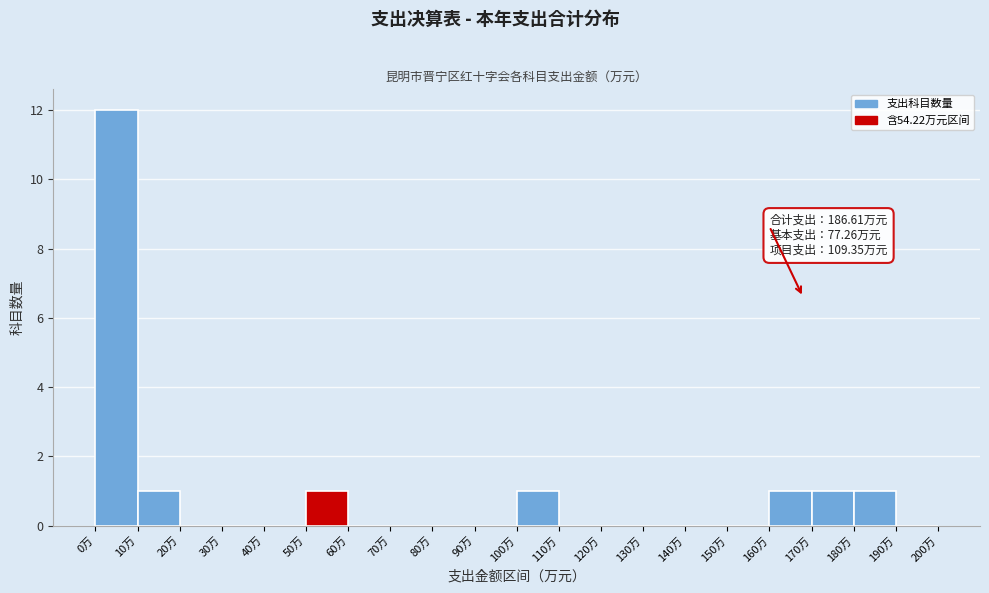

Over which range of the x-axis is the bar tallest?

0 to 10